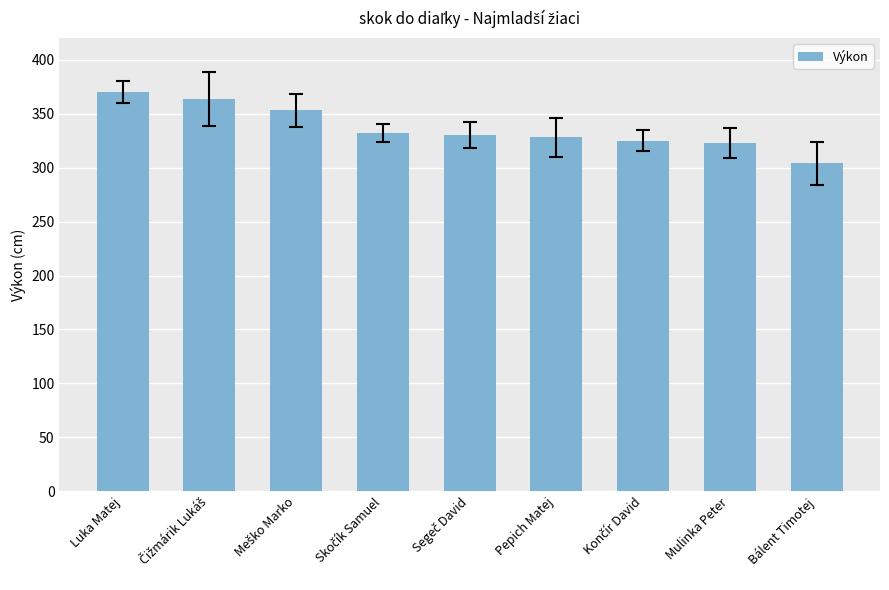

What is the average value?

337